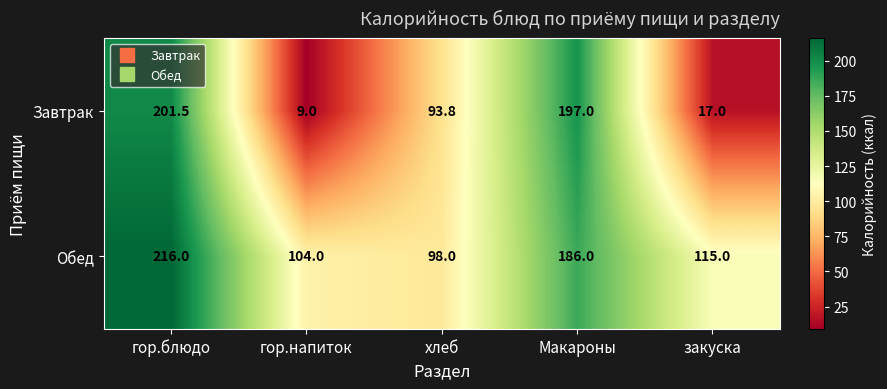

How many data points does each series have?

5